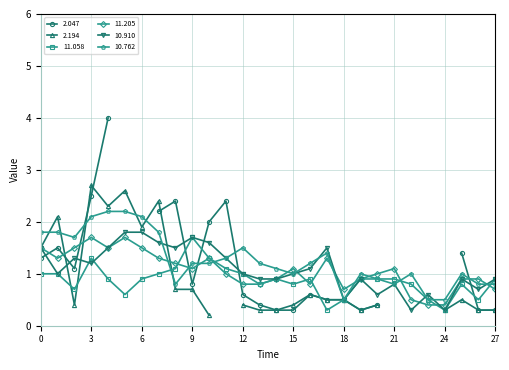

How many times do 10.762 and 11.205 cross each other?

12